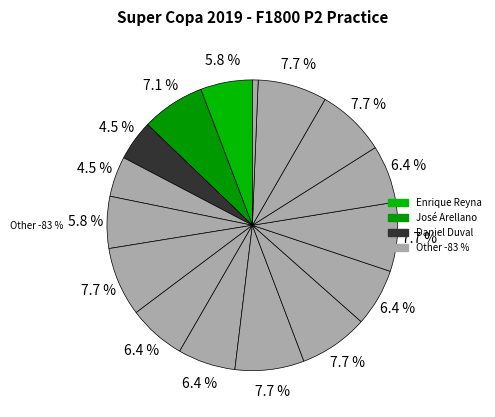

Is there a majority slice in this chart?

No